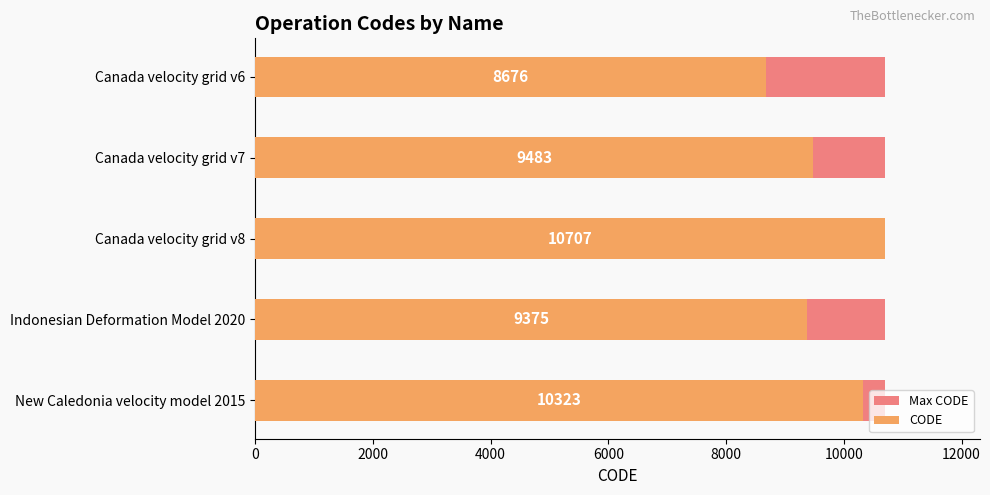

What is the average value of the CODE series?

9712.8